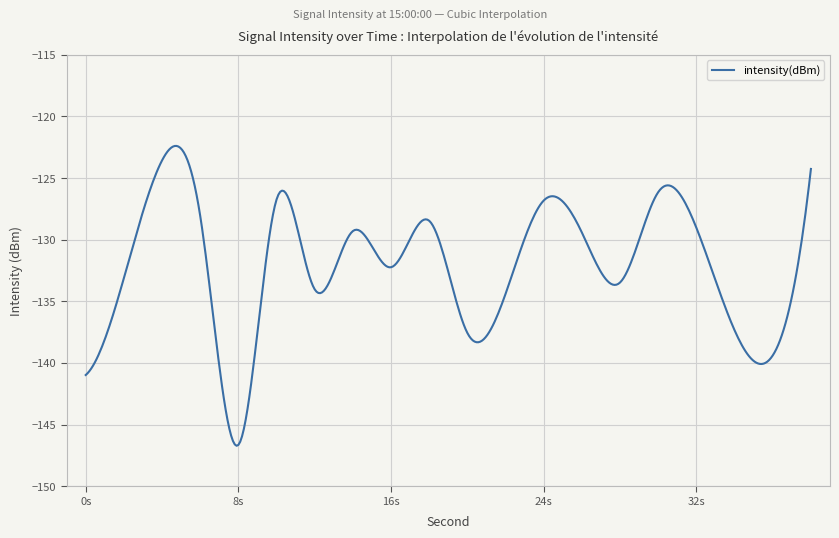

What is the maximum value shown in the chart?

-122.4